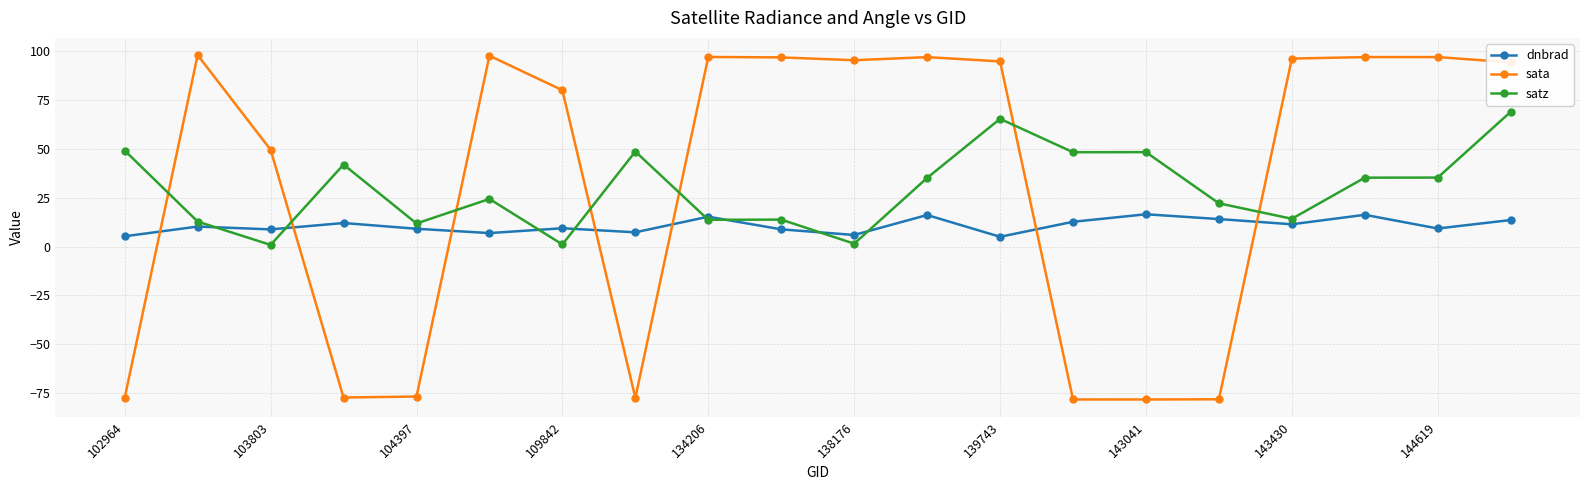

What is the maximum value shown in the chart?

98.1